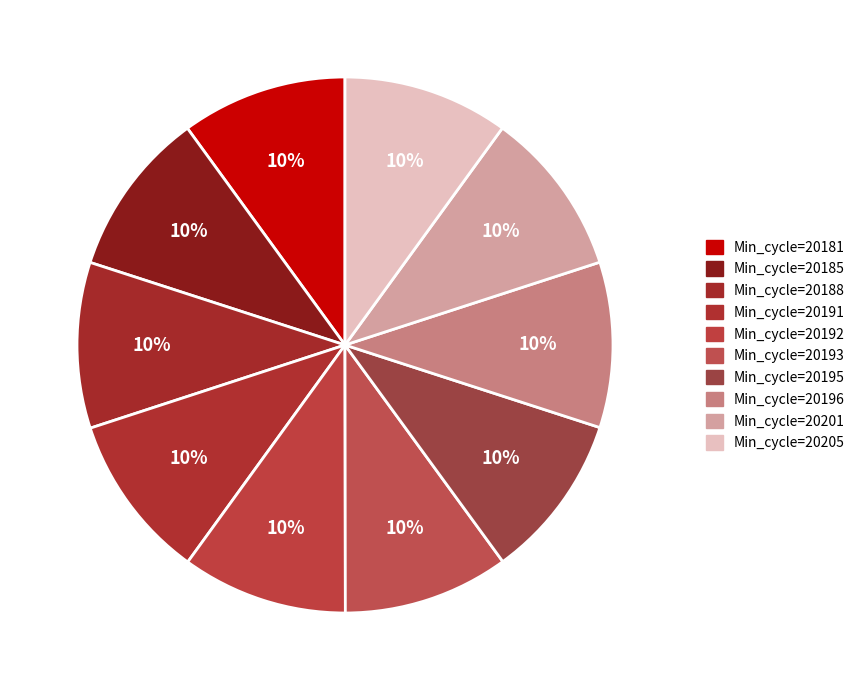

How many segments does this pie chart have?

10